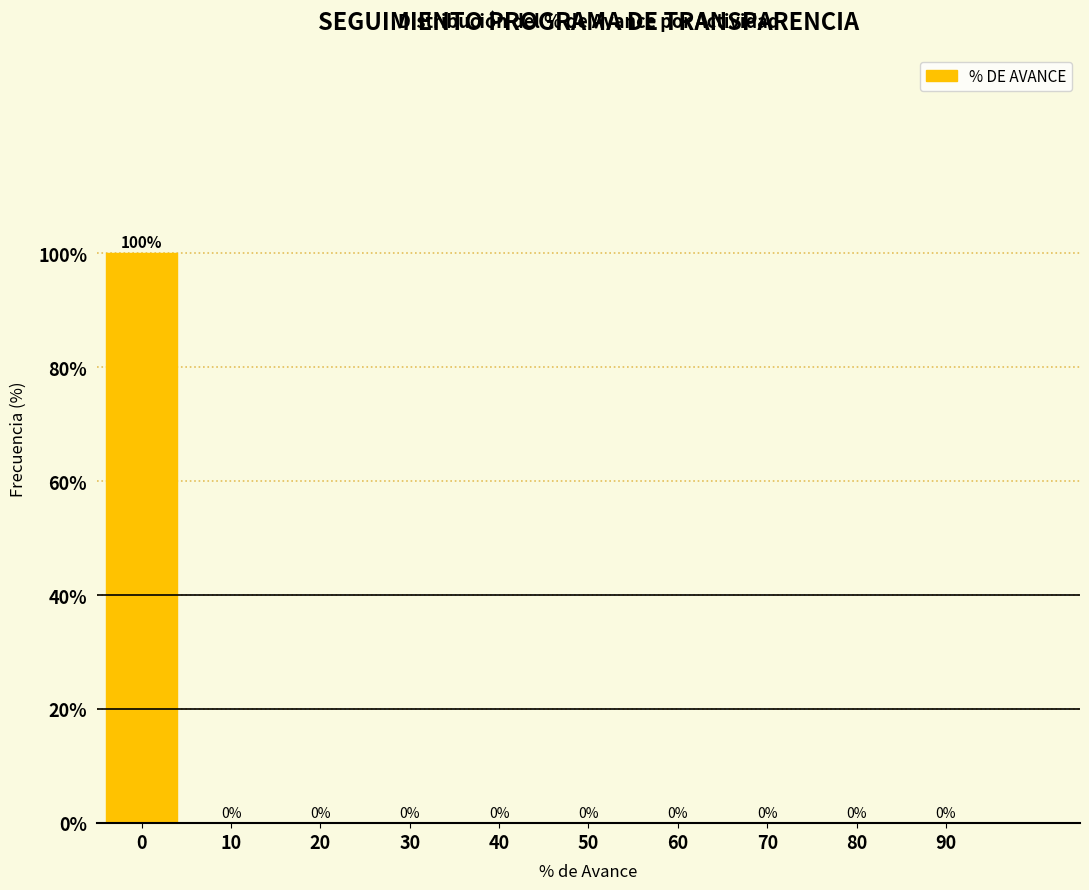

Reading left to right, transcribe all the data shown in this chart.

0=100	10=0	20=0	30=0	40=0	50=0	60=0	70=0	80=0	90=0